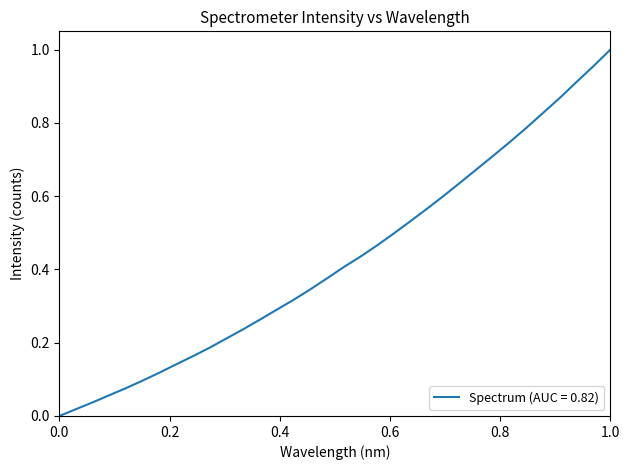

How many values exceed 0?

33